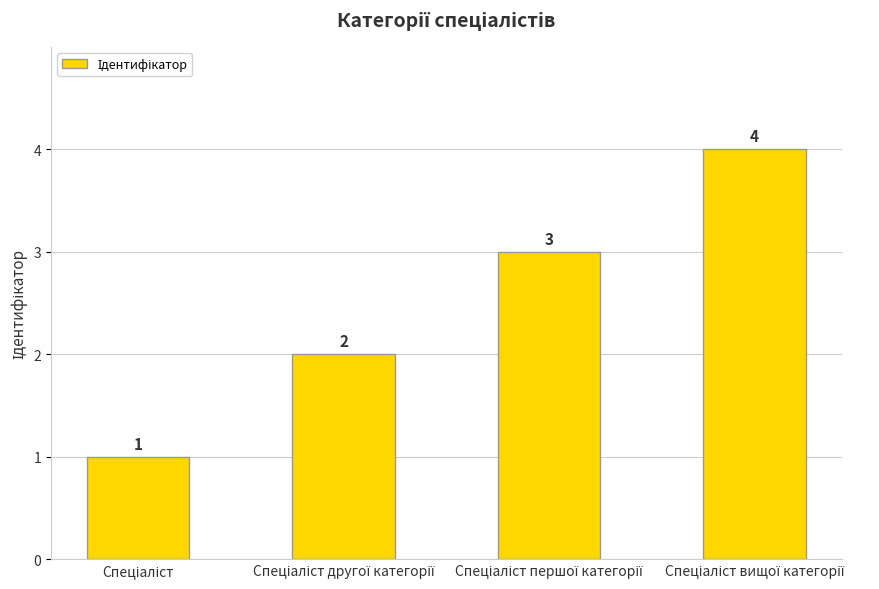

What is the sum of all values?

10